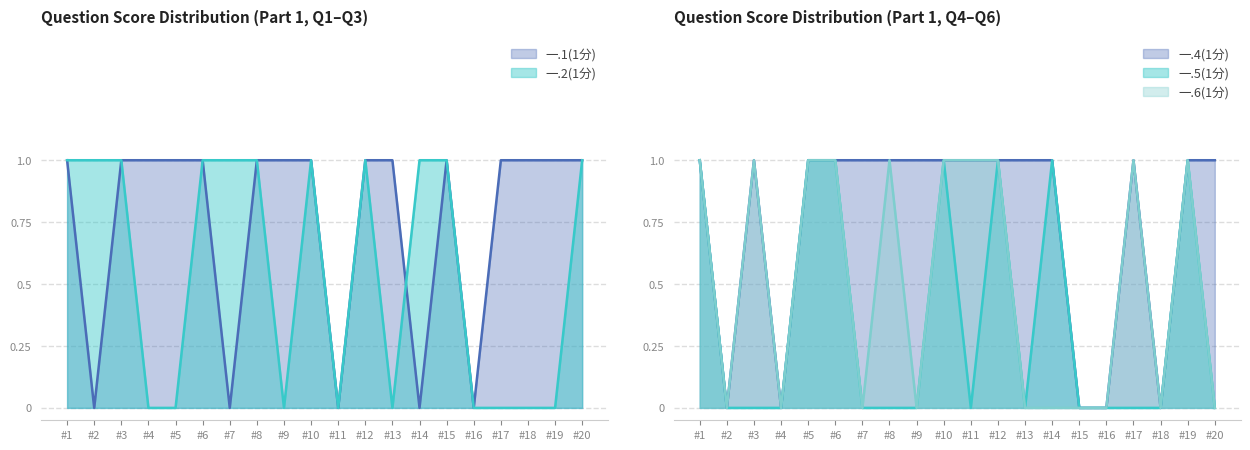

True or false: 一.4(1分) has more than 0 interior local peaks.

True